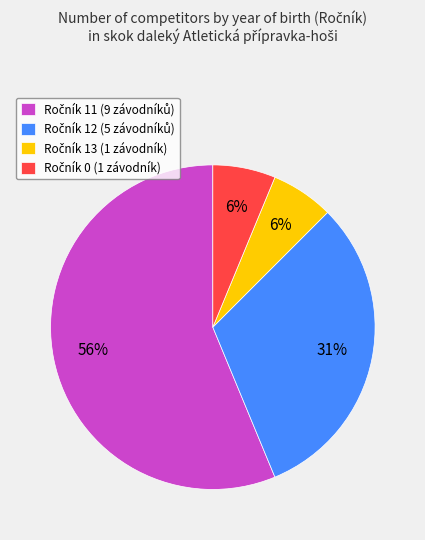

Is there a majority slice in this chart?

Yes